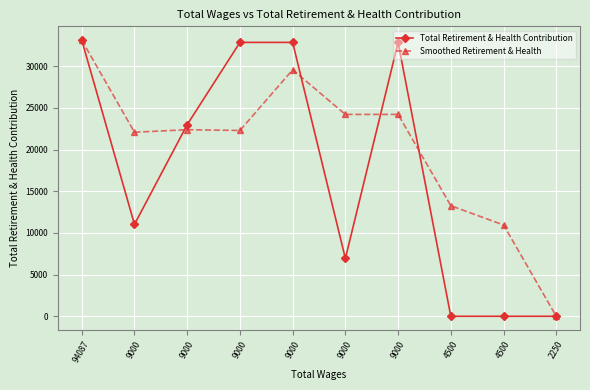

True or false: Smoothed Retirement & Health has more than 0 points higher than both neighbors.

True